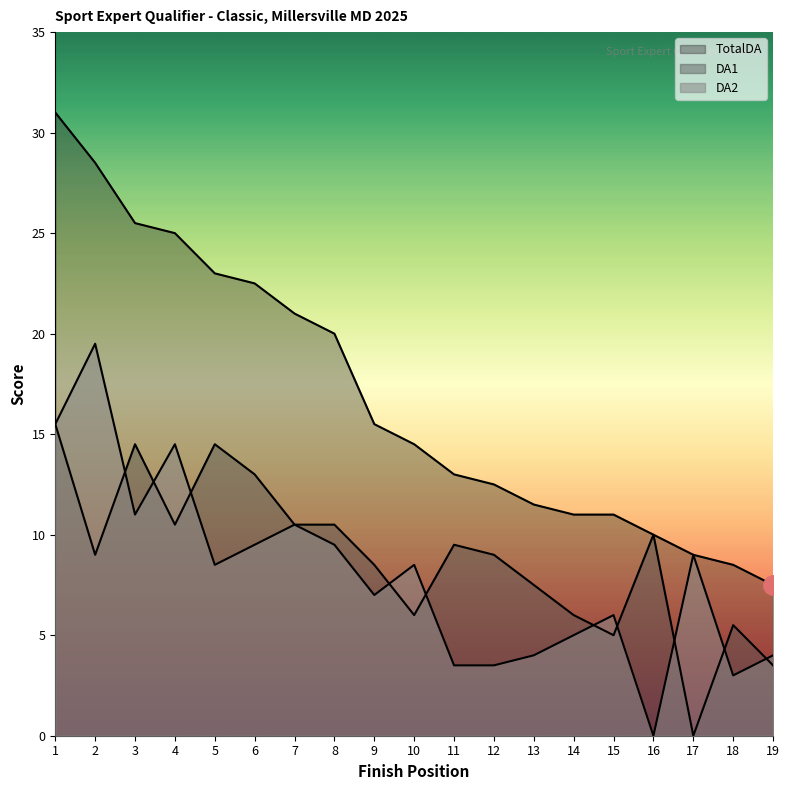

What is the greatest value displayed?

31.0